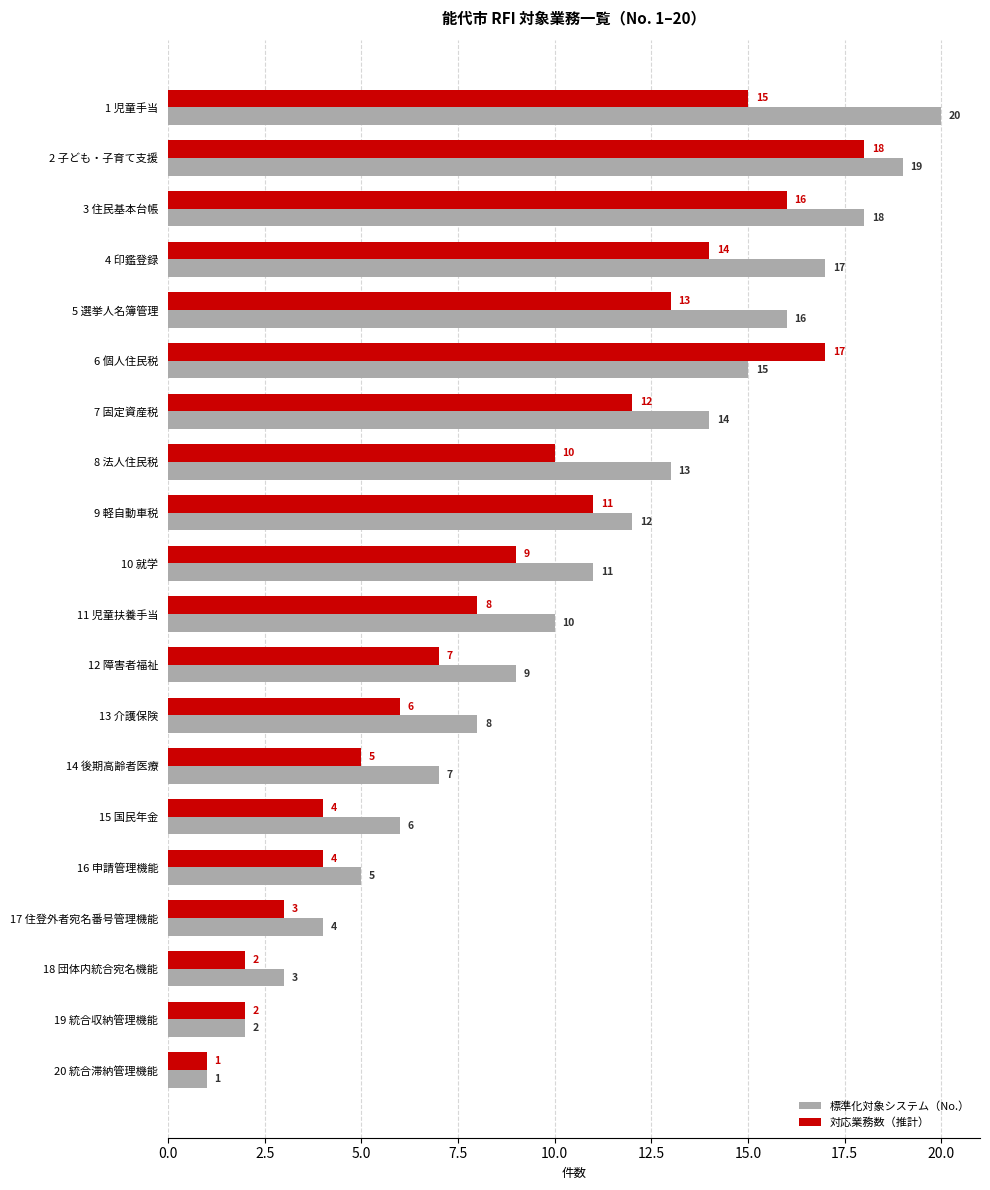

At which category is the sum across all series the highest?

2 子ども・子育て支援